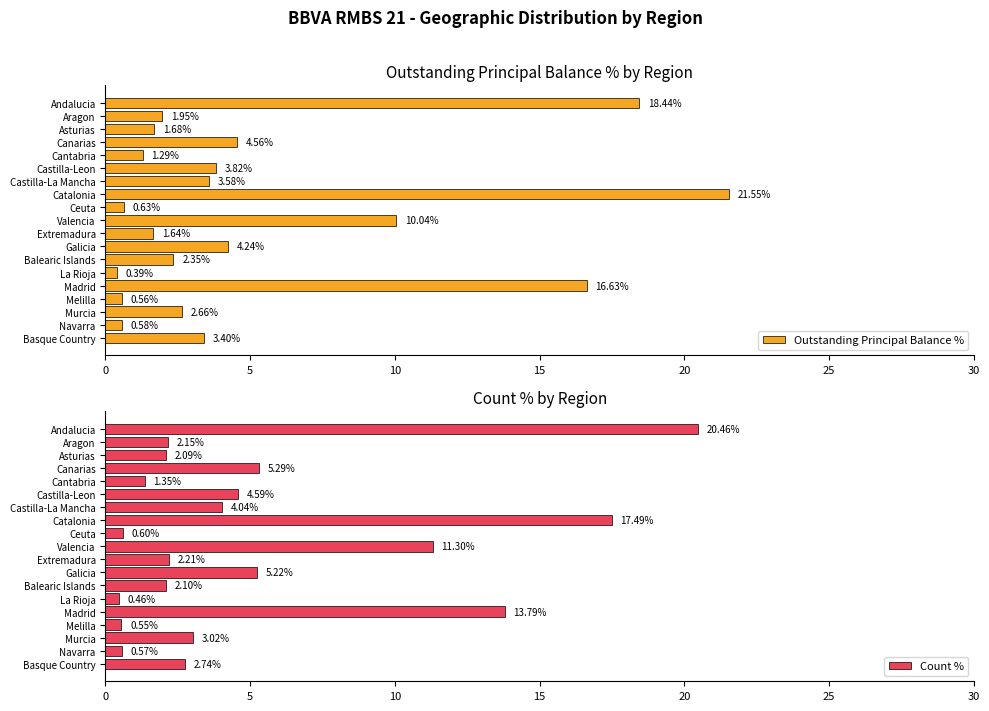

Where is Outstanding Principal Balance % nearest to the value 10?

Valencia